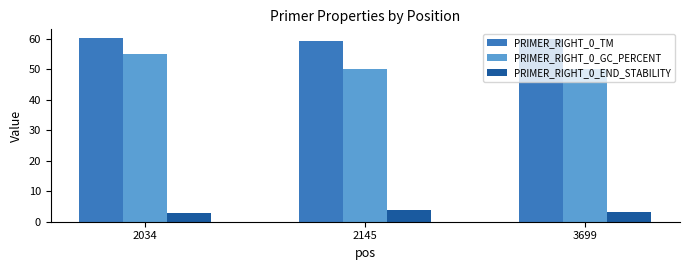

What is the difference between the PRIMER_RIGHT_0_GC_PERCENT values at 2034 and 3699?

5.0